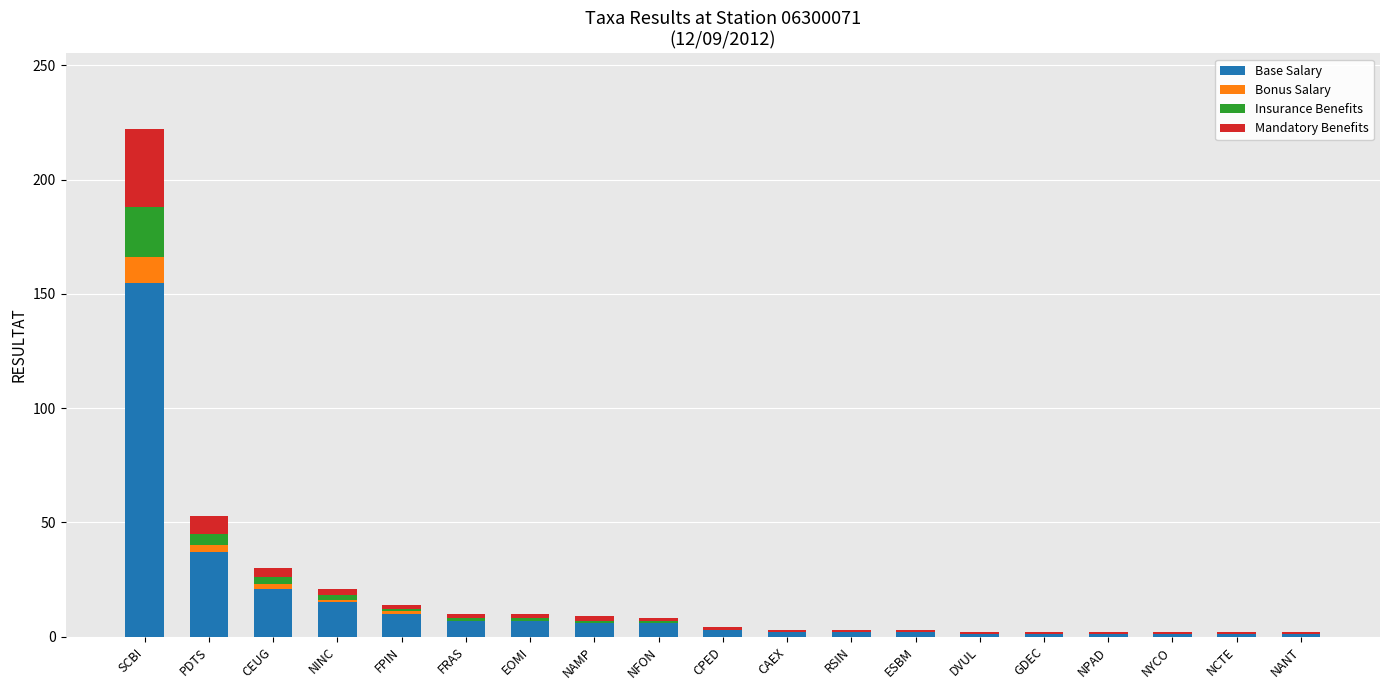

Which category has the highest value in the Base Salary series?

SCBI